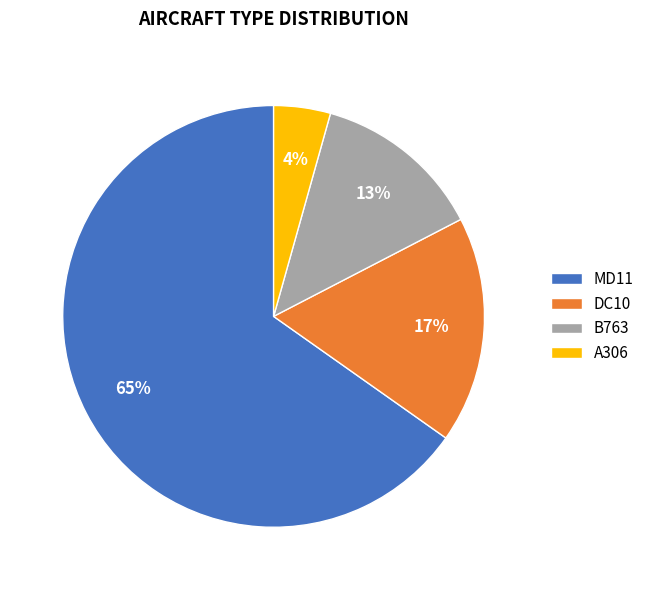

Which category has the biggest portion of the pie?

MD11